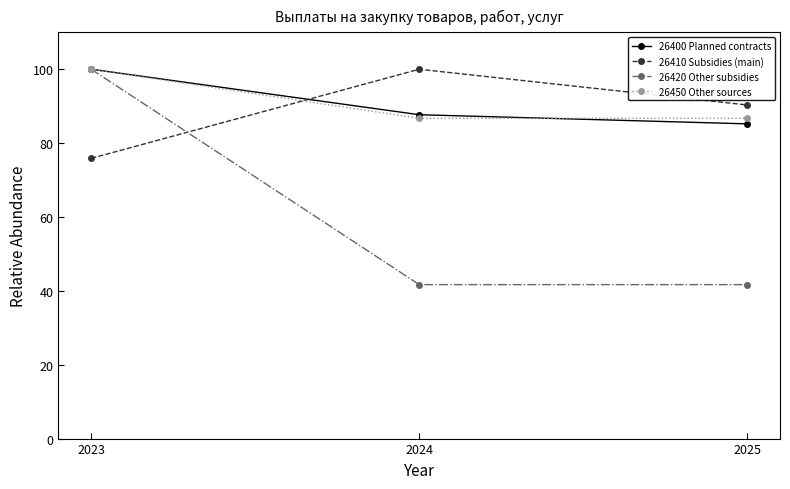

Reading left to right, list all the values displayed in this chart.

26400 Planned contracts: 2023=100.0	2024=87.7	2025=85.2
26410 Subsidies (main): 2023=75.9	2024=100.0	2025=90.3
26420 Other subsidies: 2023=100.0	2024=41.7	2025=41.7
26450 Other sources: 2023=100.0	2024=86.7	2025=86.7